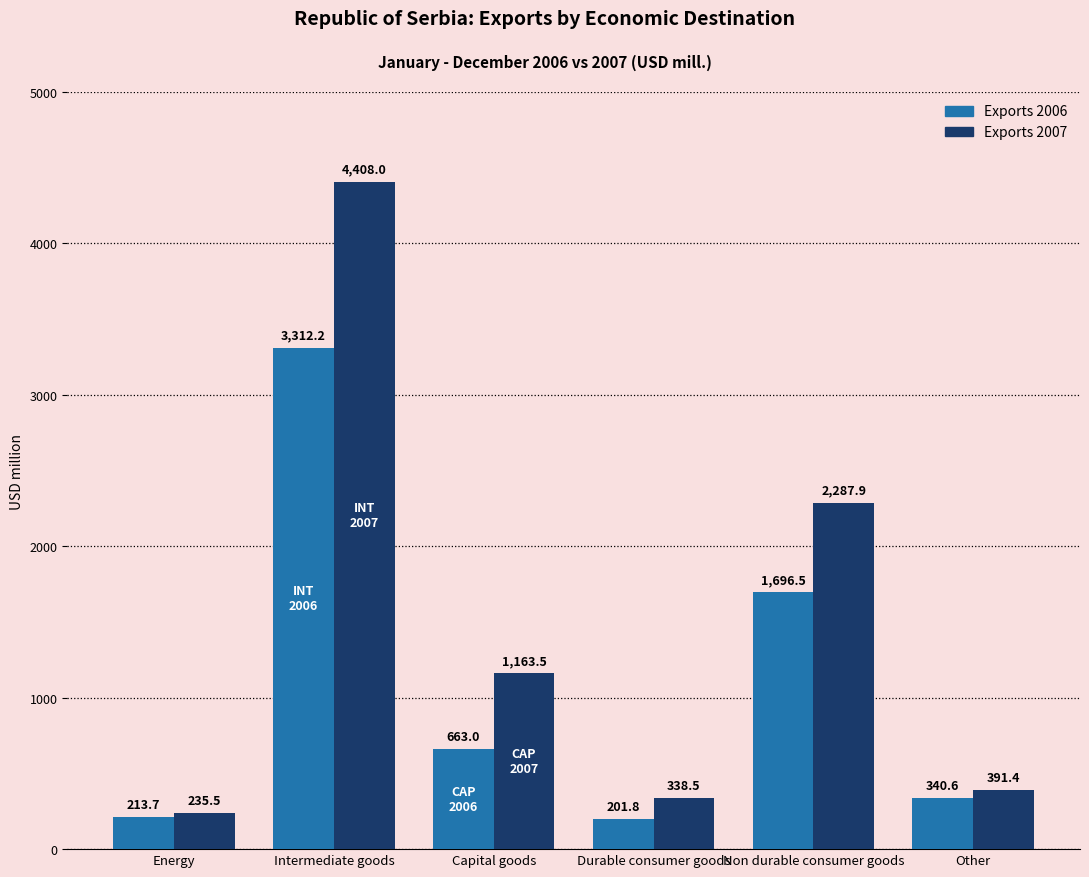

Is it true that Exports 2006 equals 549.8 at Other?

False